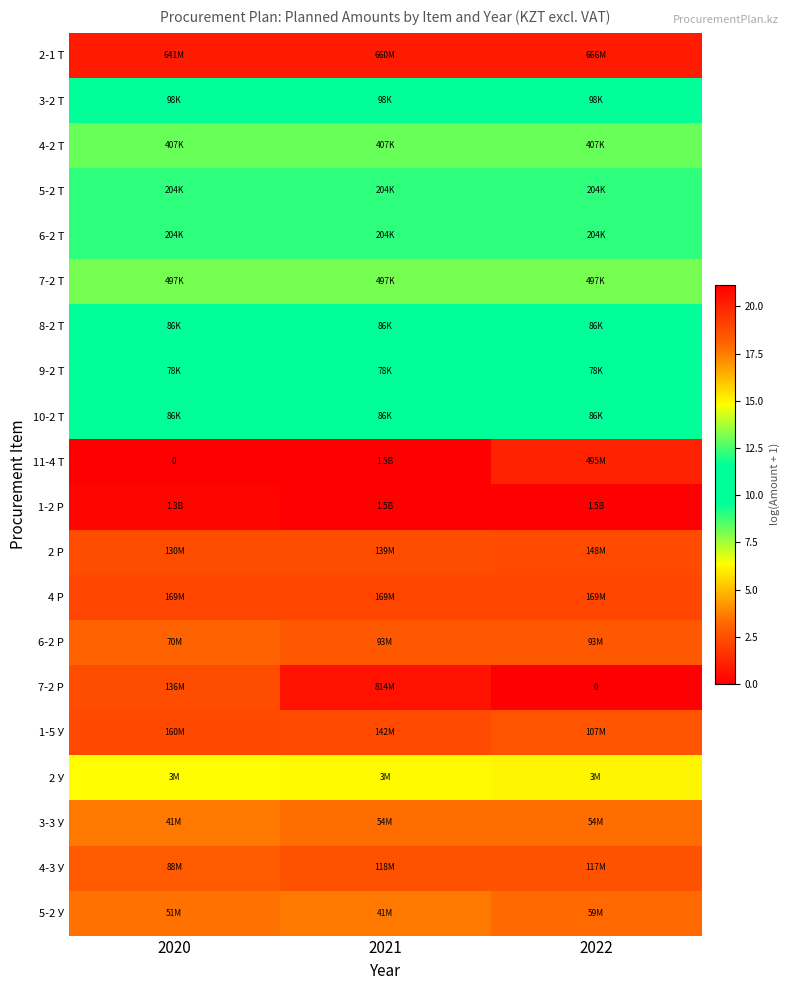

What is the minimum value for 7-2 Т?

13.1